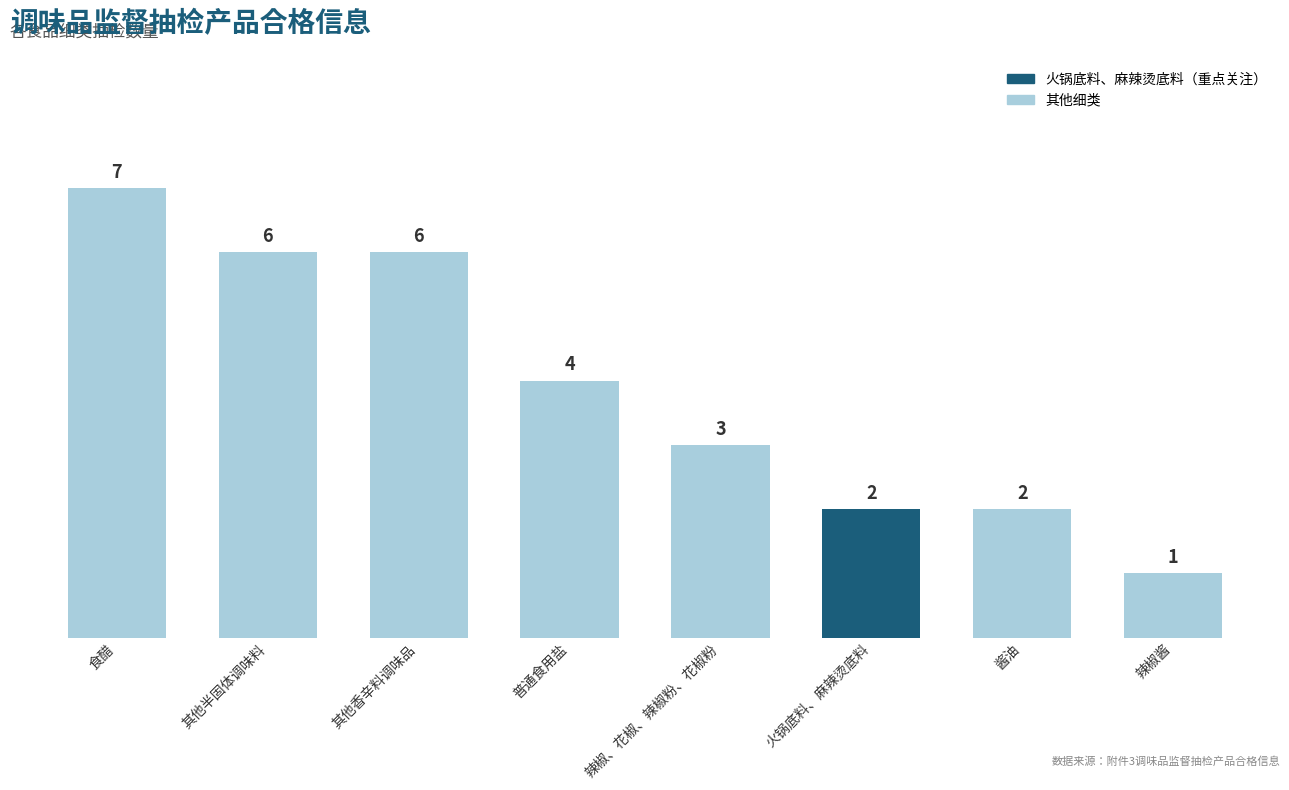

What is the smallest value displayed?

1